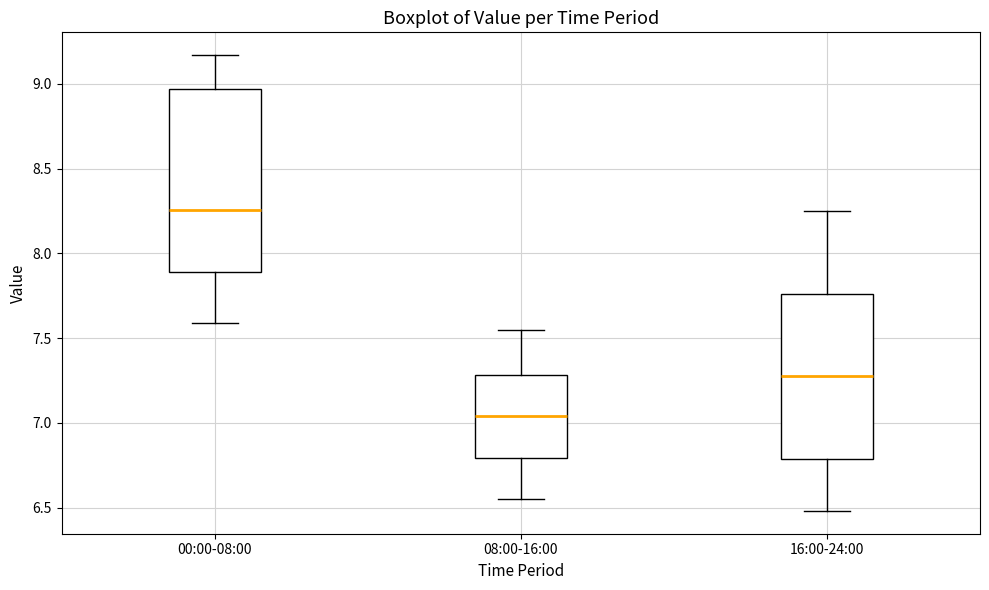

Reading left to right, transcribe this box plot: for each box, give where its median line is, the range the box spans, and where its two whiskers end, as read against the y-axis. The values are not printed on the chart, so give them approximately, as read against the axis.

00:00-08:00: median 8.25, box 7.90 to 8.95, whiskers 7.60 to 9.15
08:00-16:00: median 7.05, box 6.80 to 7.30, whiskers 6.55 to 7.55
16:00-24:00: median 7.30, box 6.80 to 7.75, whiskers 6.50 to 8.25